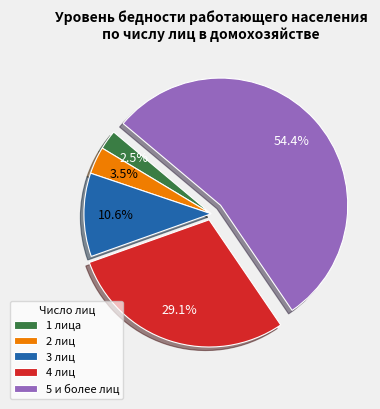

How many segments does this pie chart have?

5